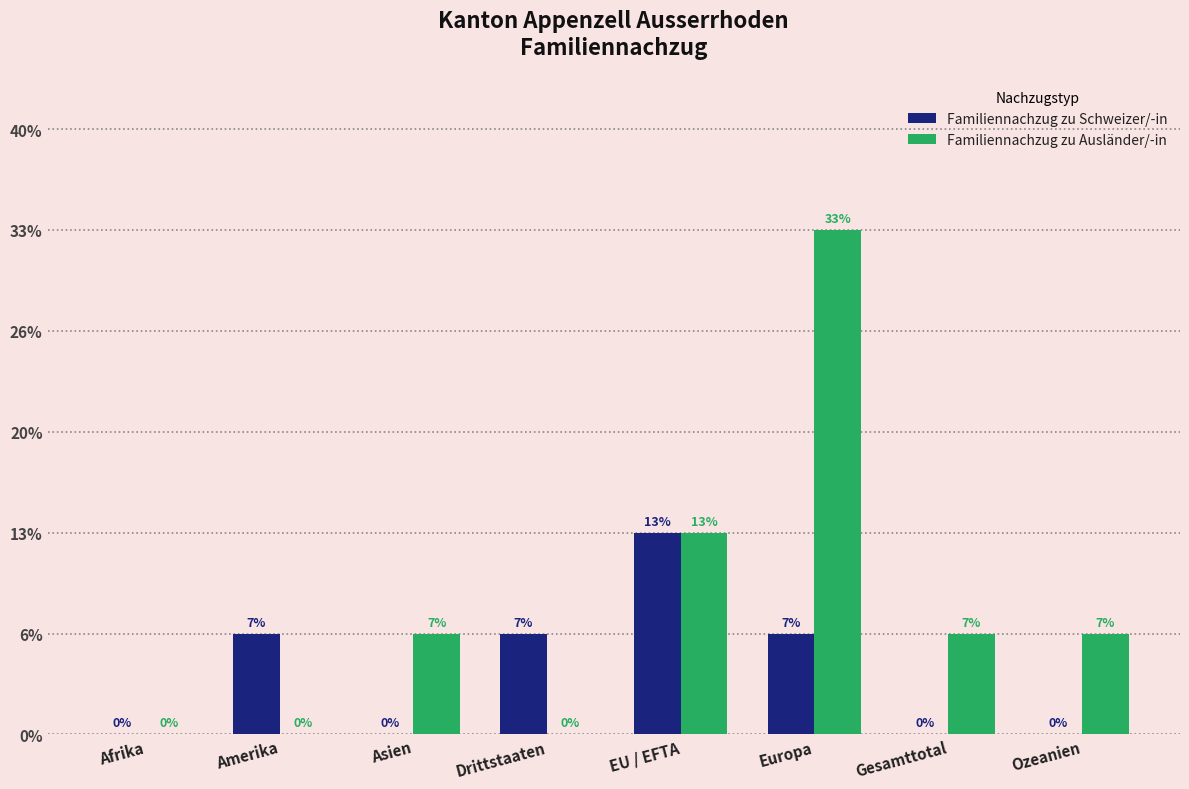

What are all the series names shown in the legend?

Familiennachzug zu Schweizer/-in, Familiennachzug zu Ausländer/-in